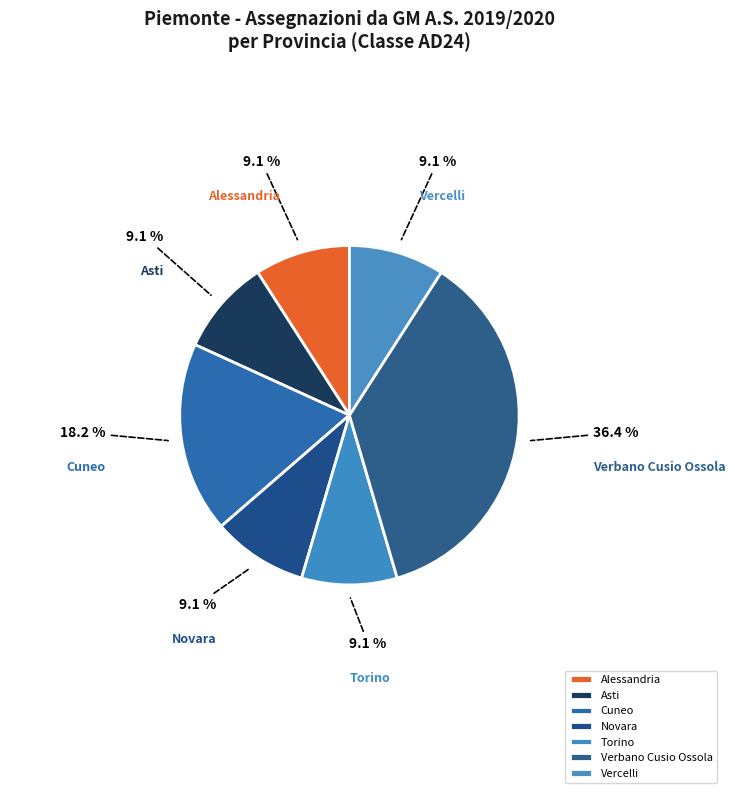

What portion of the pie excludes Alessandria?

90.9%